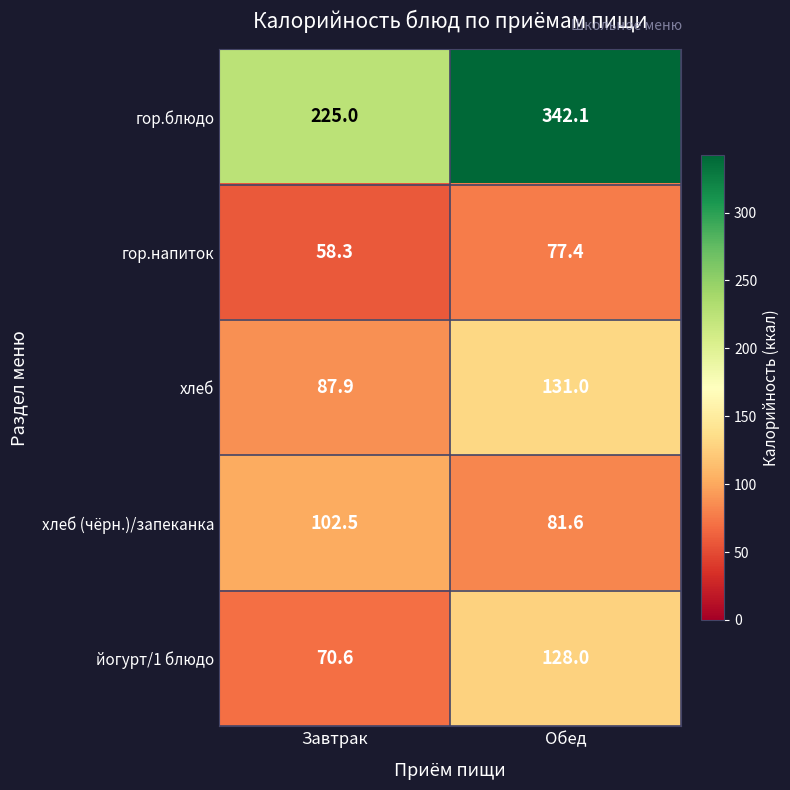

Which category has the highest value across all series?

Обед